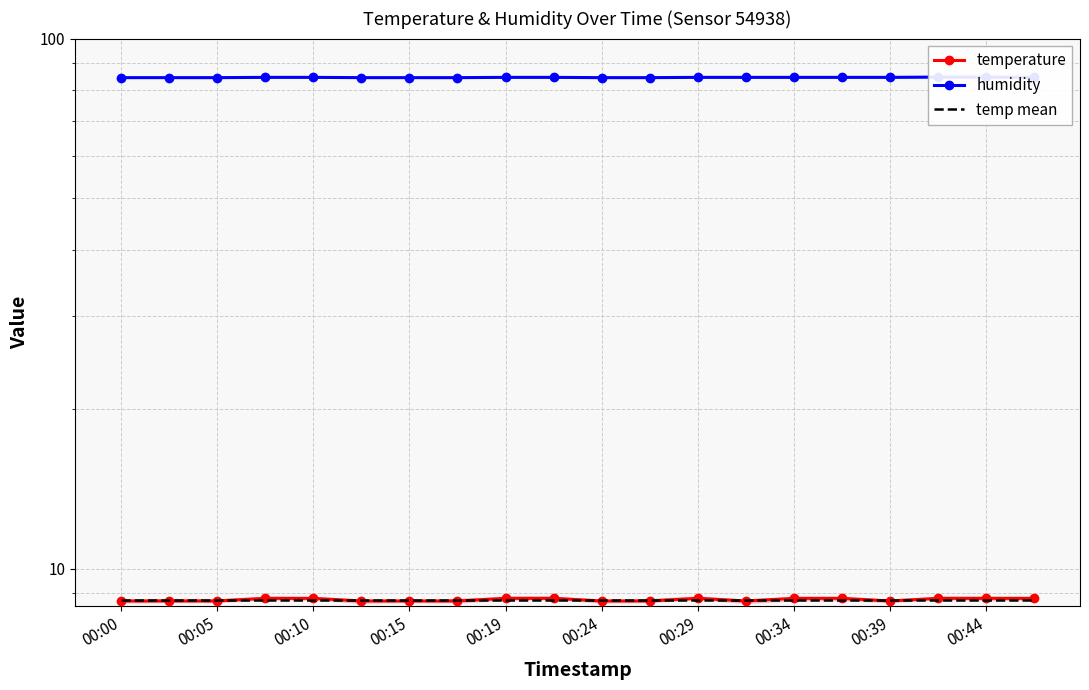

True or false: humidity has more than 0 points higher than both neighbors.

False